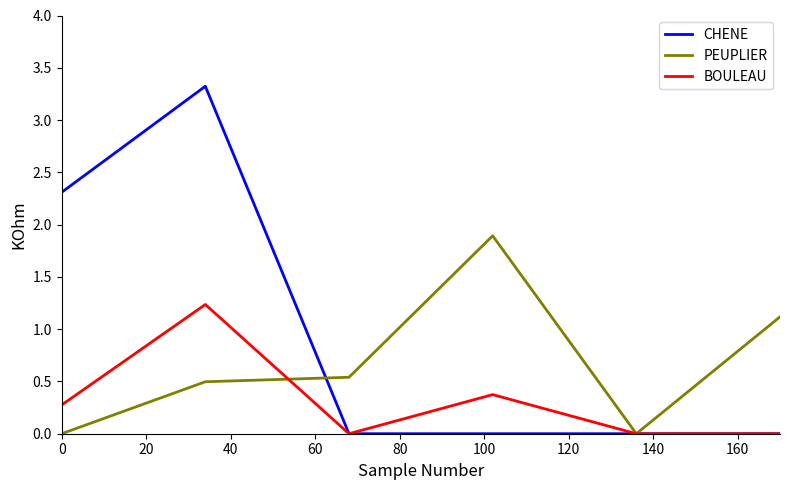

Which series has the largest range (max minus min)?

CHENE